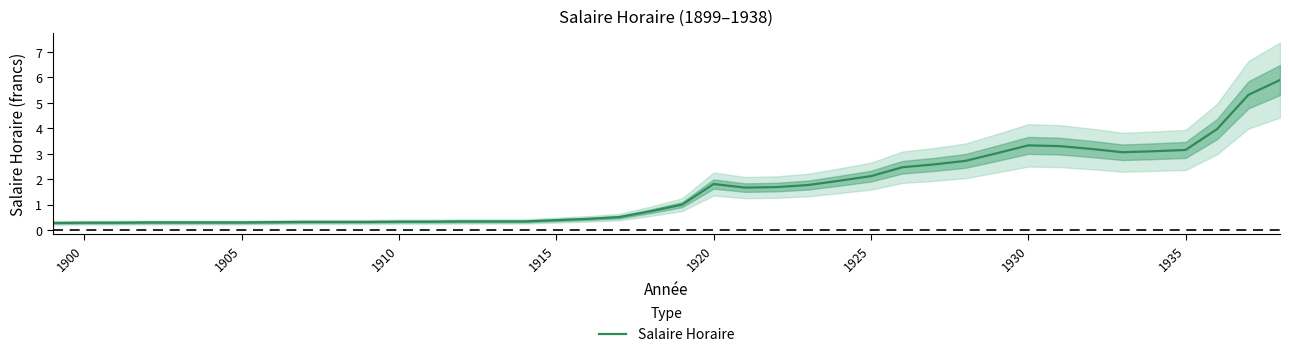

How many points are higher than both their immediate neighbors (excluding endpoints)?

2